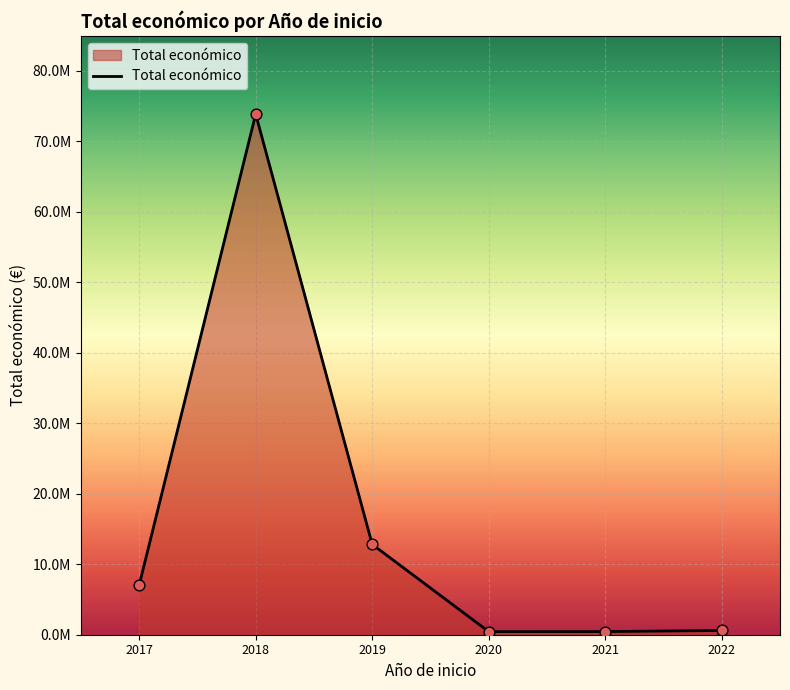

What is the change in value from 2018 to 2019?

-61051672